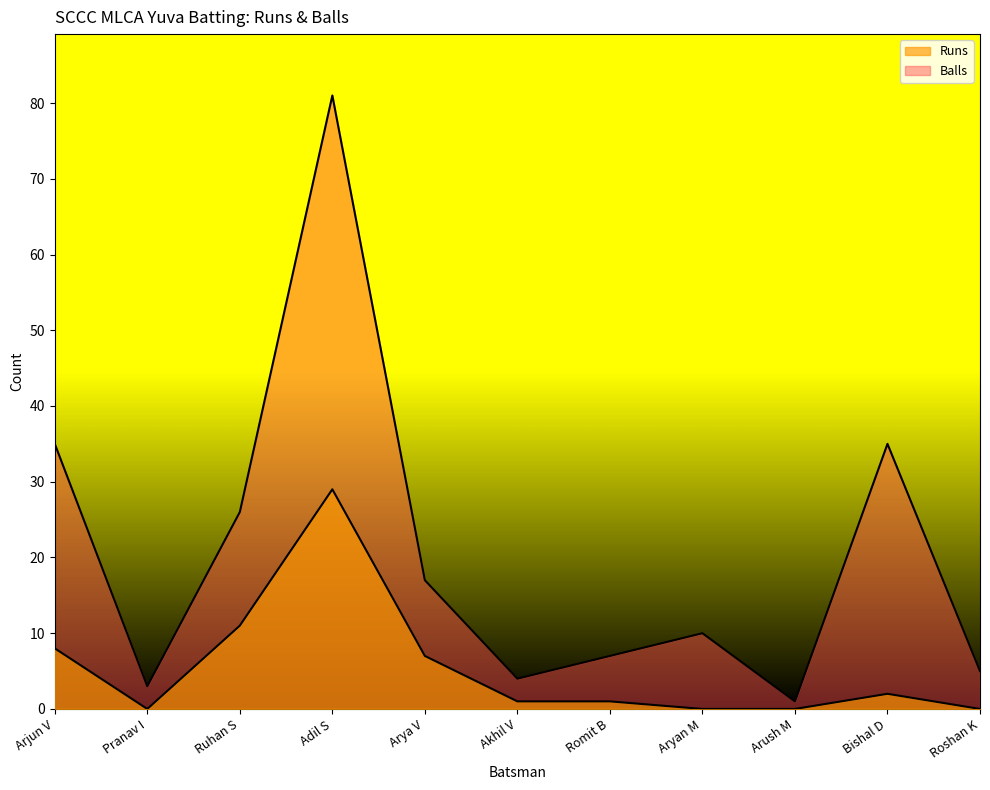

True or false: Balls and Runs intersect in this chart.

False